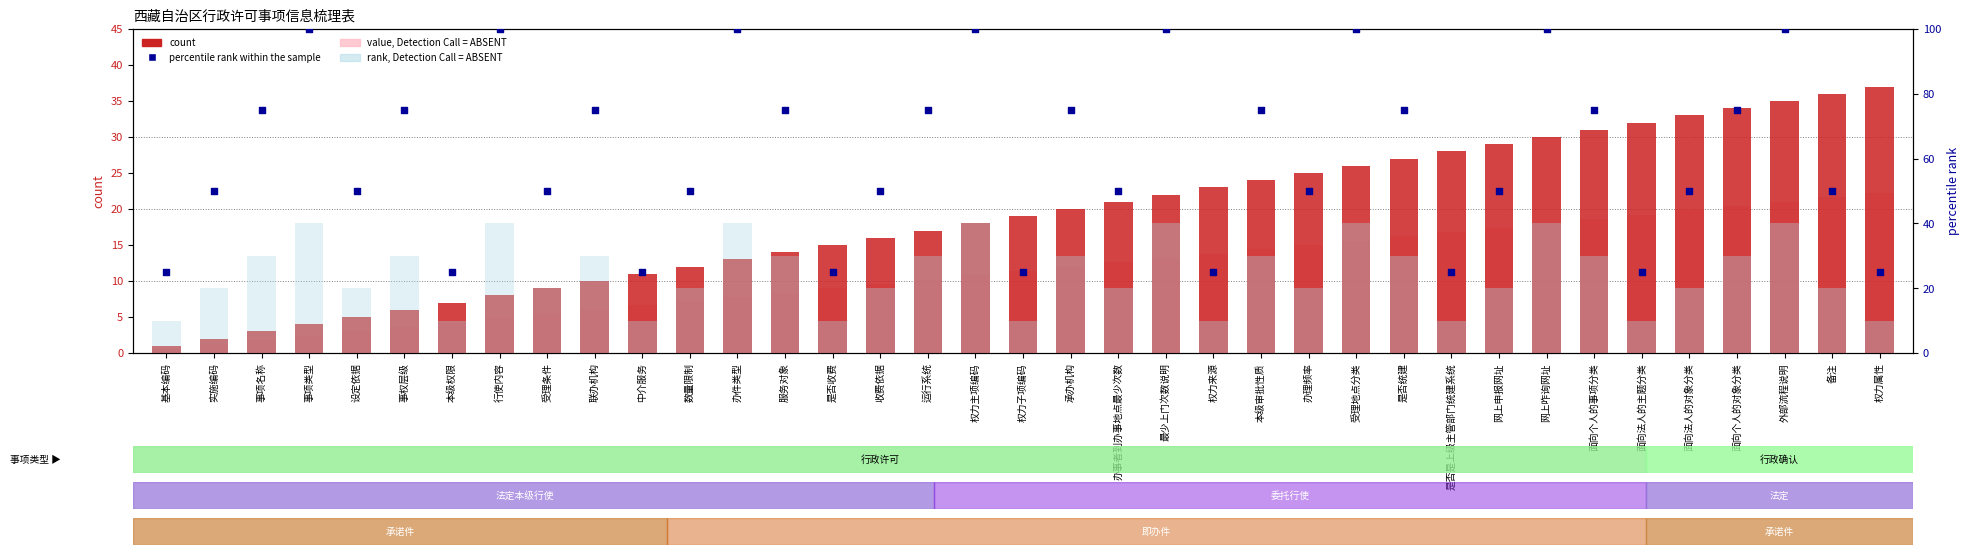

Which series has the largest total across all categories?

percentile rank within the sample